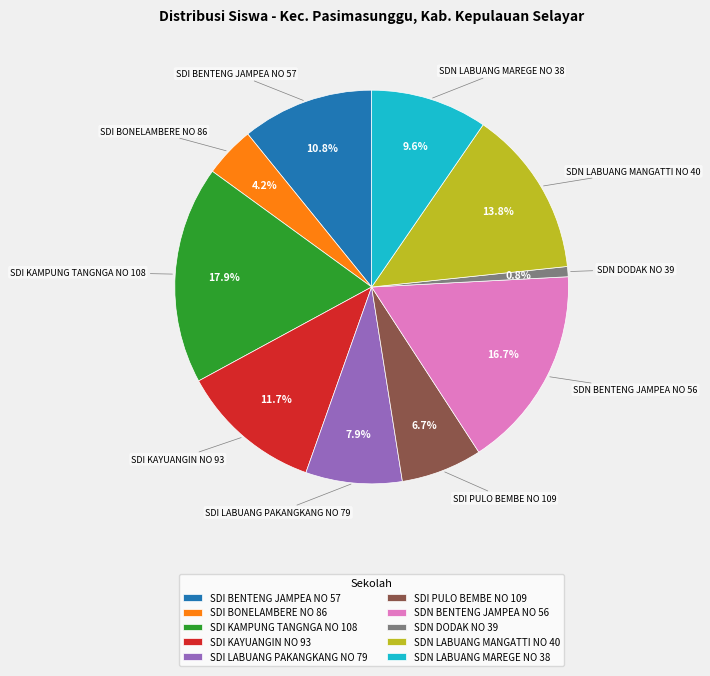

To the nearest percent, what percentage of the pie is SDI PULO BEMBE NO 109?

7%